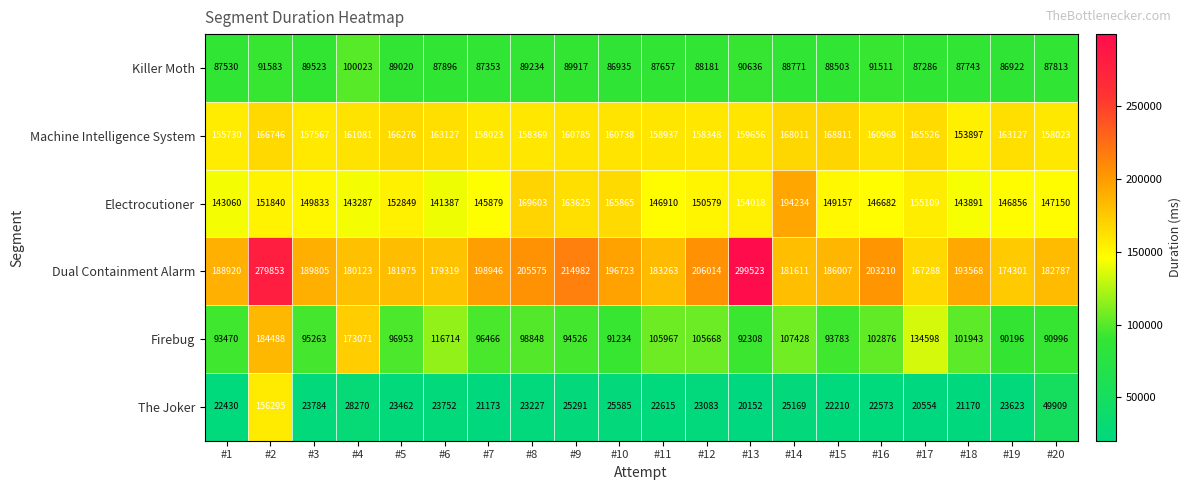

Rank the series at #6 from lowest to highest value.

The Joker, Killer Moth, Firebug, Electrocutioner, Machine Intelligence System, Dual Containment Alarm